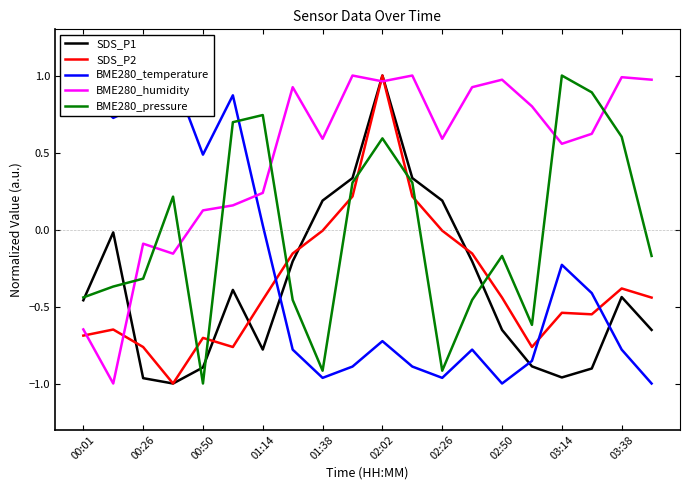

Where does the BME280_humidity series first go above 0?

00:50